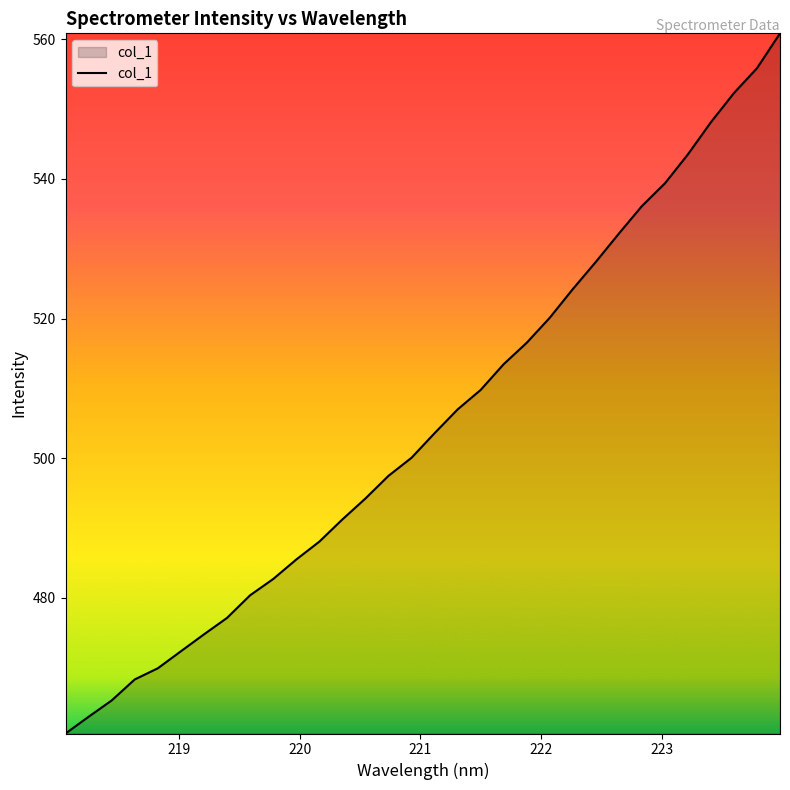

What is the greatest value displayed?

560.8